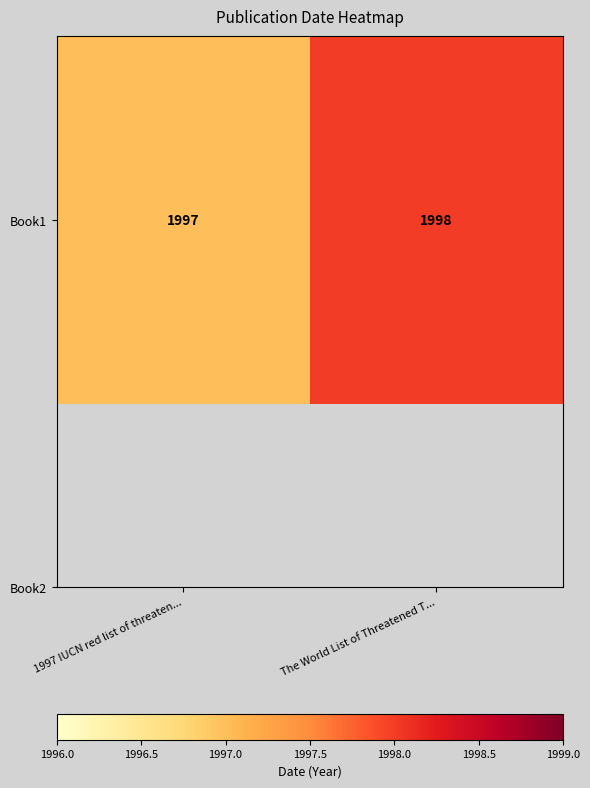

How many data points does each series have?

2